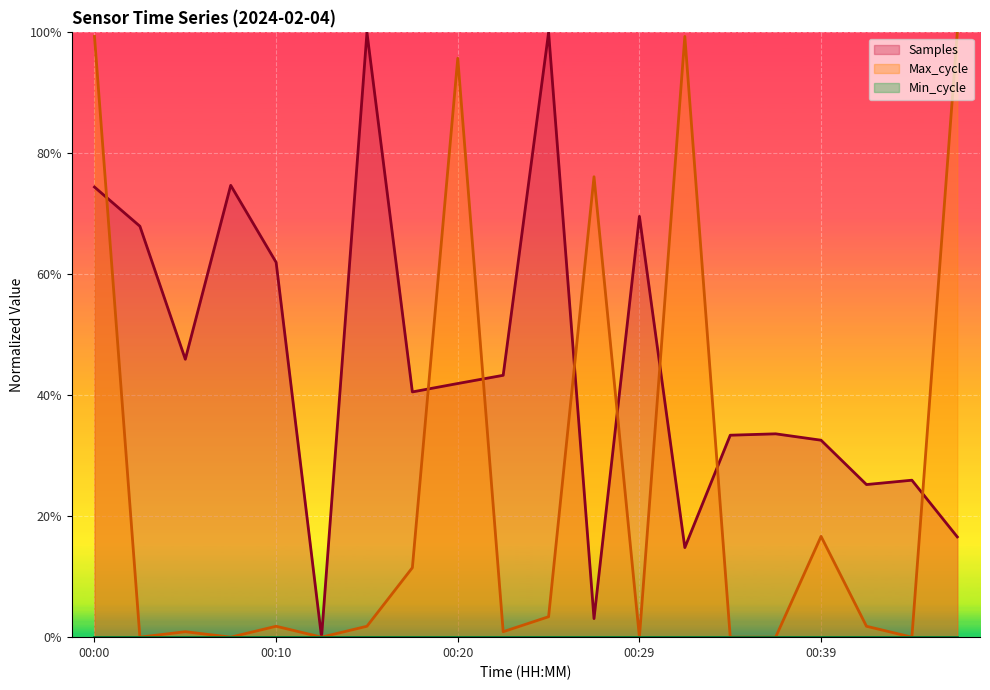

How many times do Samples and Max_cycle cross each other?

8